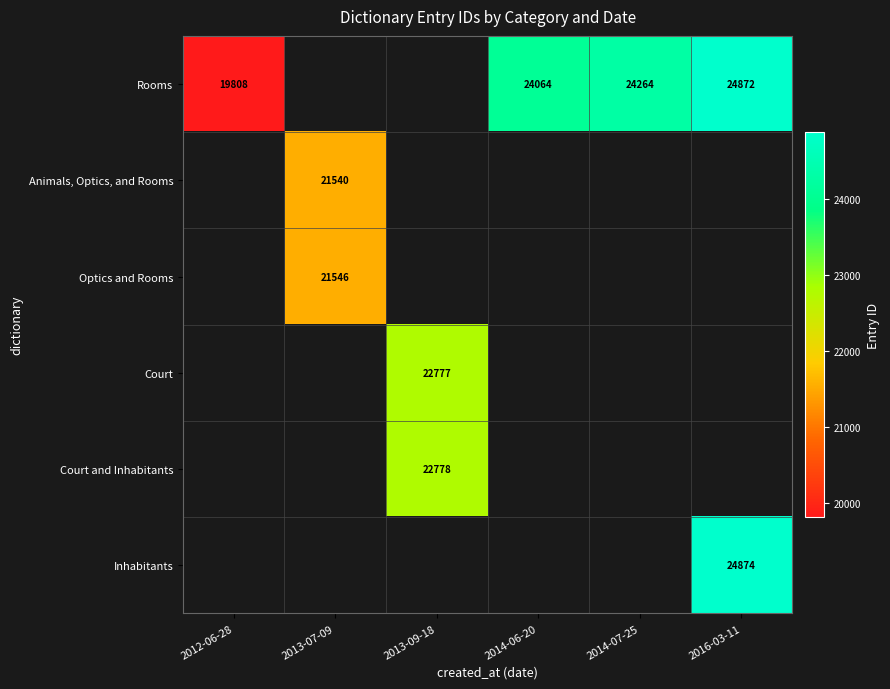

The Court and Inhabitants series shows 22778.0 at 2013-09-18. True or false?

True